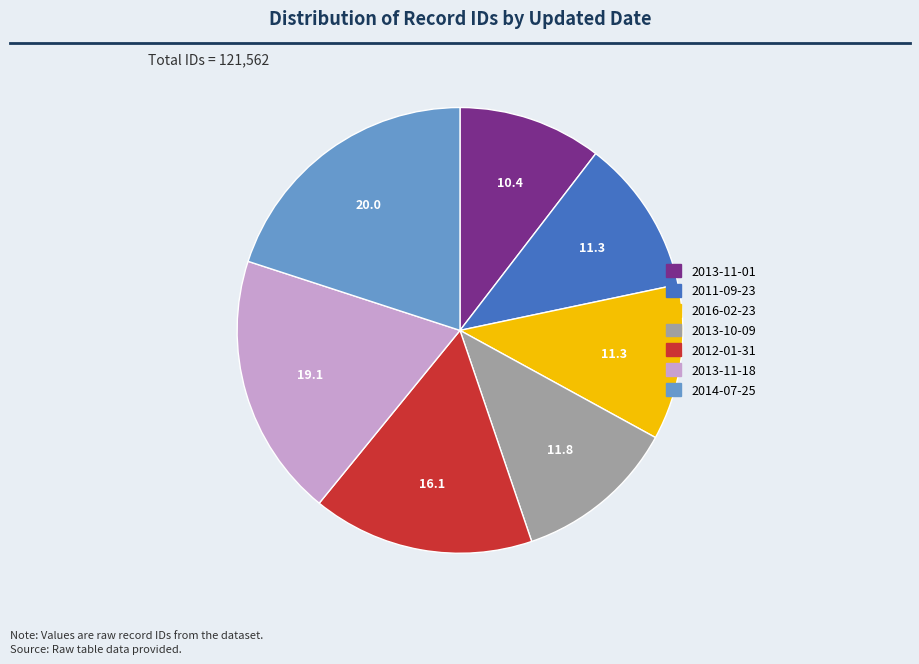

Which category has the smallest portion of the pie?

2013-11-01